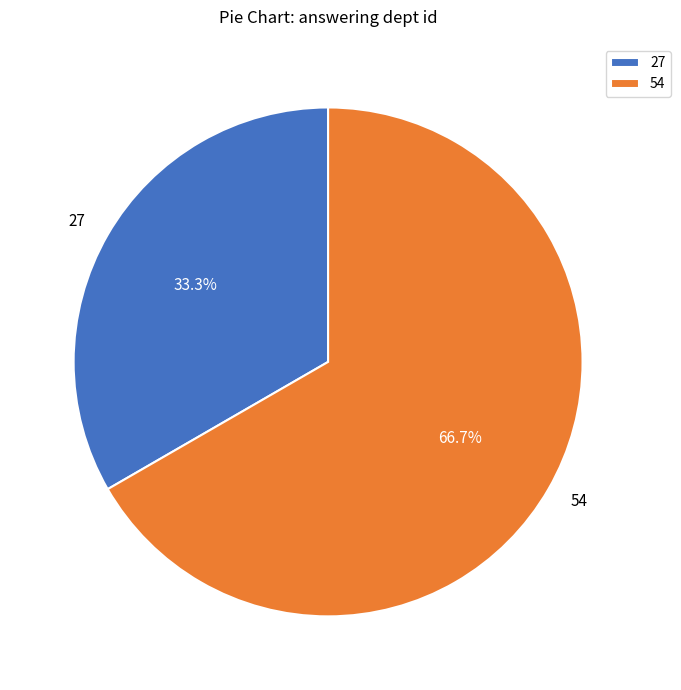

Between 54 and 27, which is larger?

54